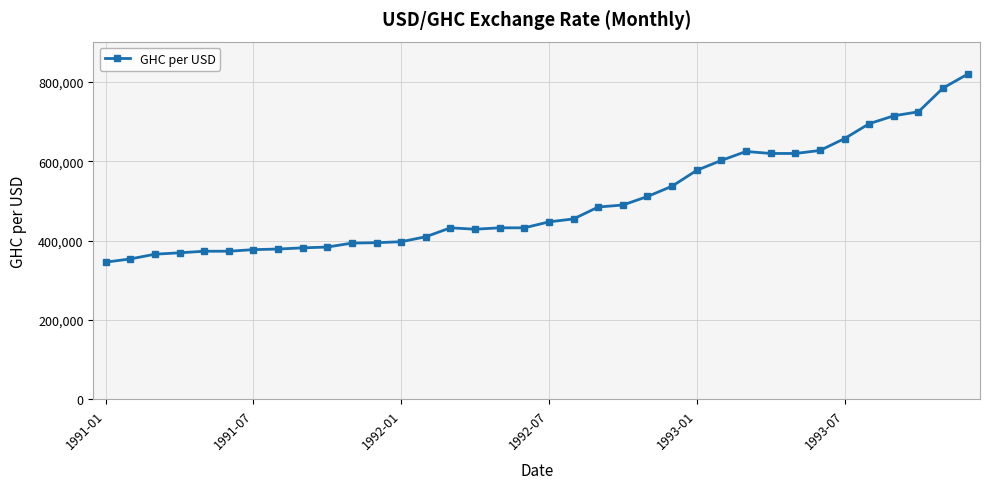

What is the average value?

500681